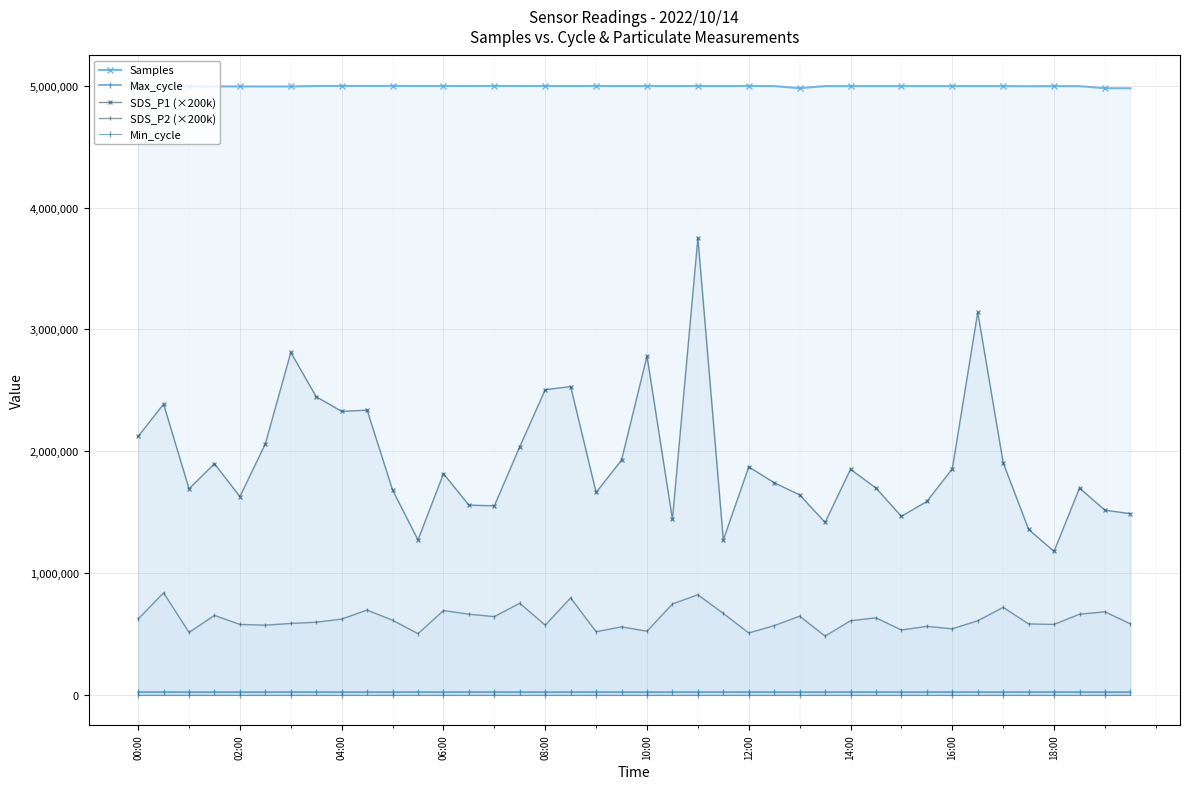

Which series has the largest range (max minus min)?

SDS_P1 (×200k)